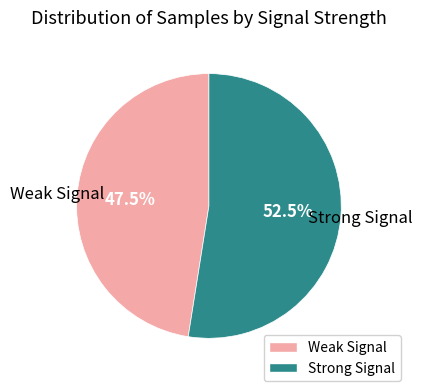

Does any single category account for the majority?

Yes